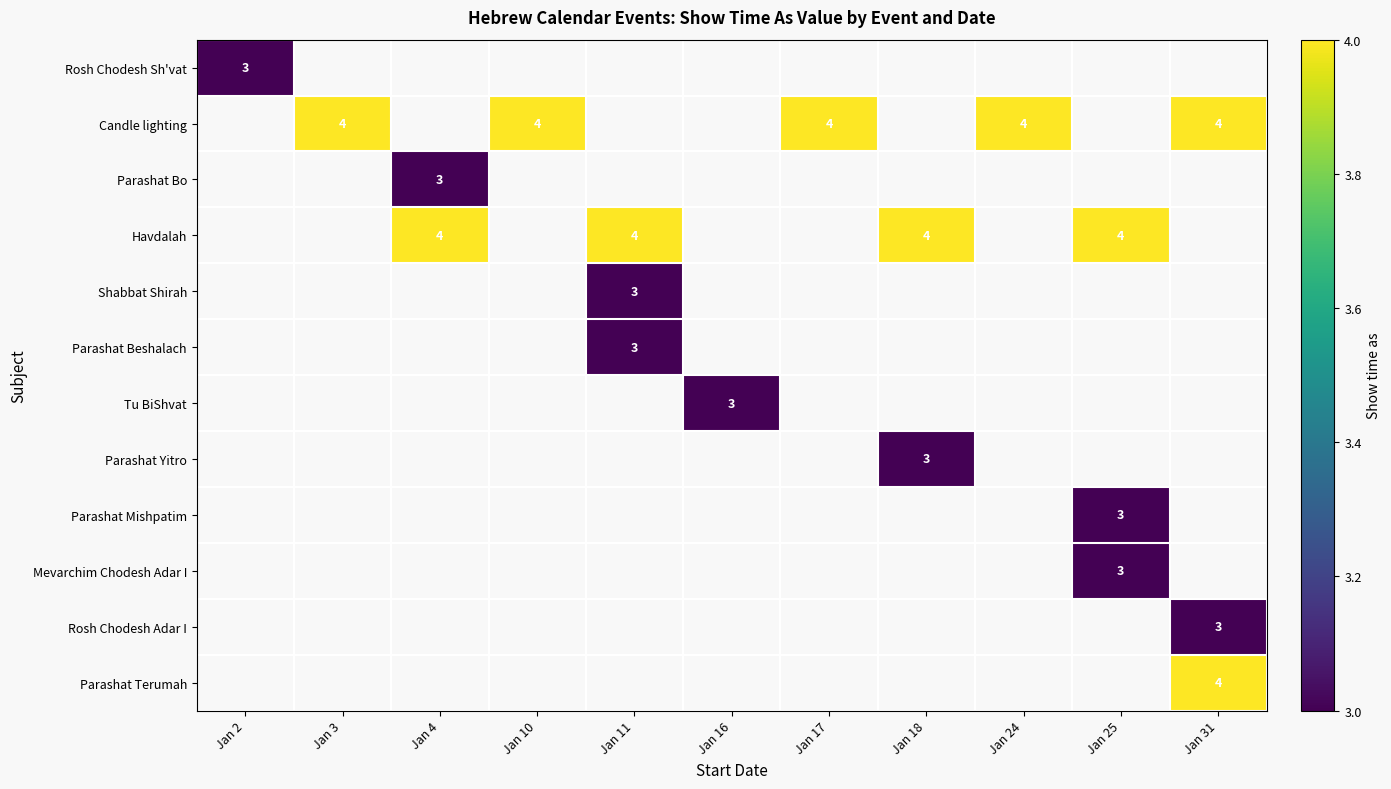

Is it true that Candle lighting equals 4 at Jan 17?

True